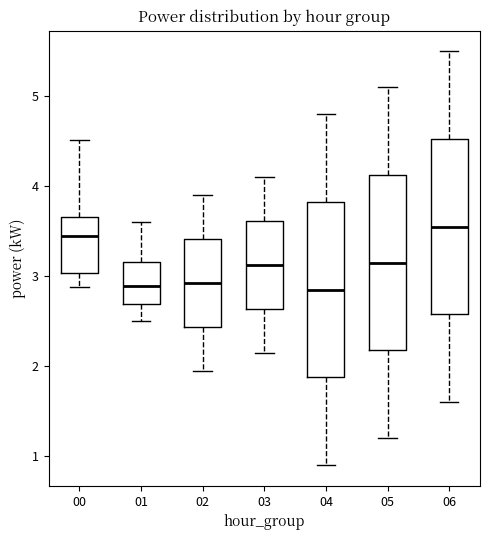

Where does the lower whisker of the box at x = 01 end on the y-axis? The values are not printed on the chart, so give them approximately, as read against the axis.

2.5